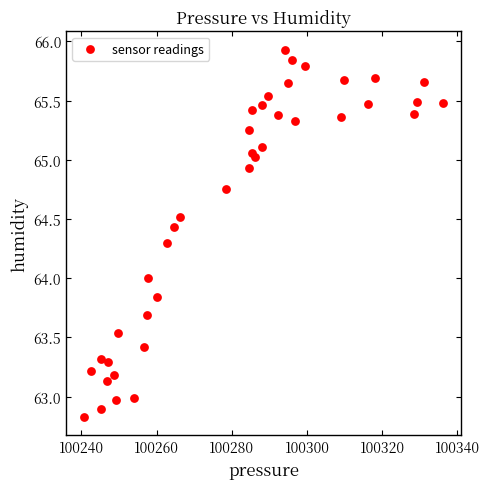

What is the range of X values (max minus min)?

95.5